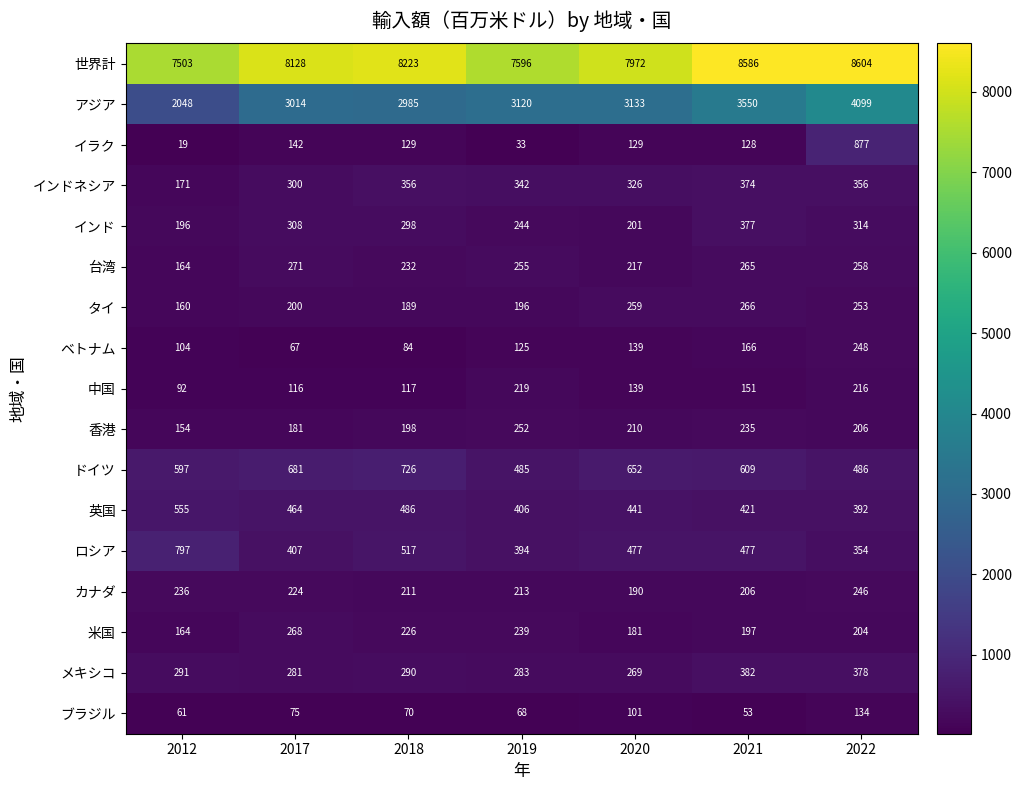

What is the difference between the highest and lowest values at 2018?

8153